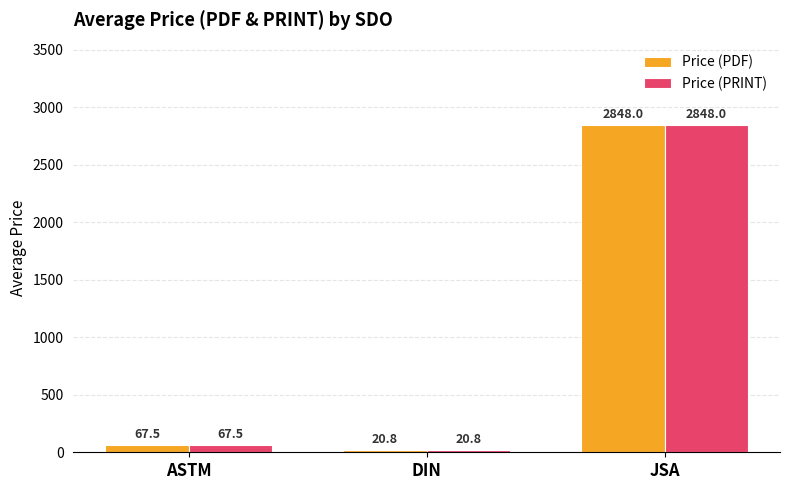

How many bars are there in total?

6